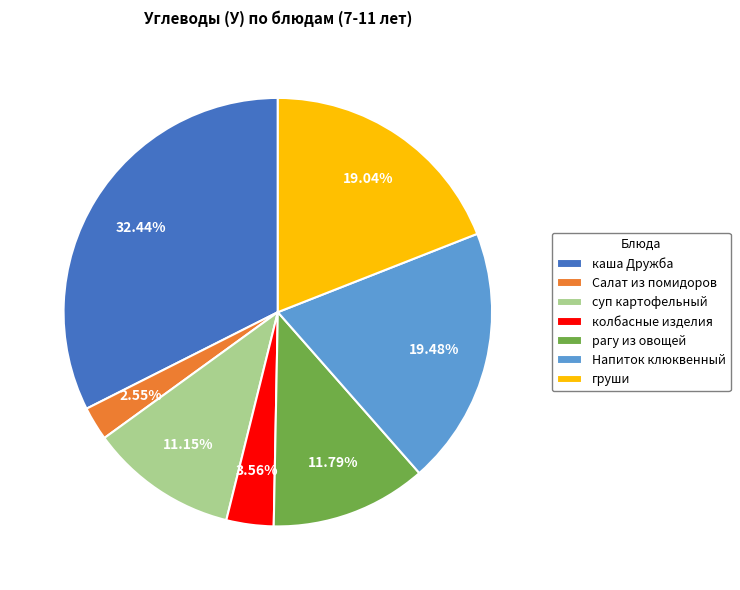

How many slices are in this pie chart?

7